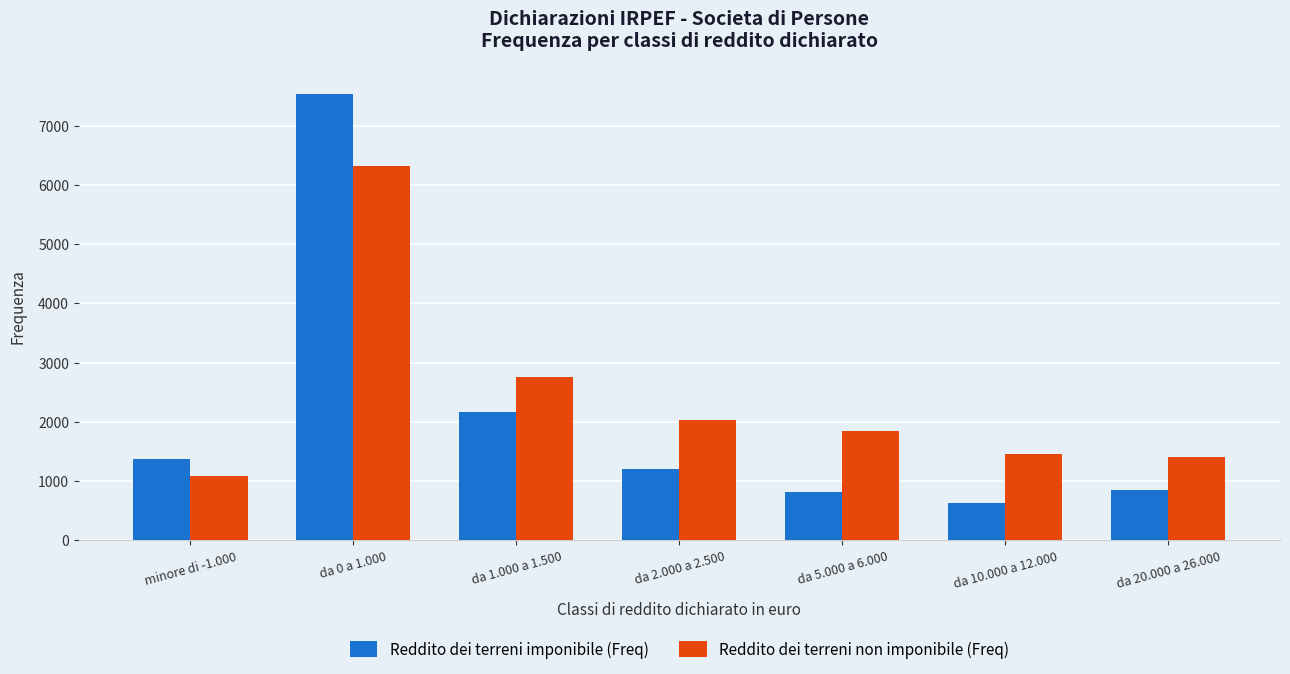

What is the label of the 1st bar from the right?

da 20.000 a 26.000